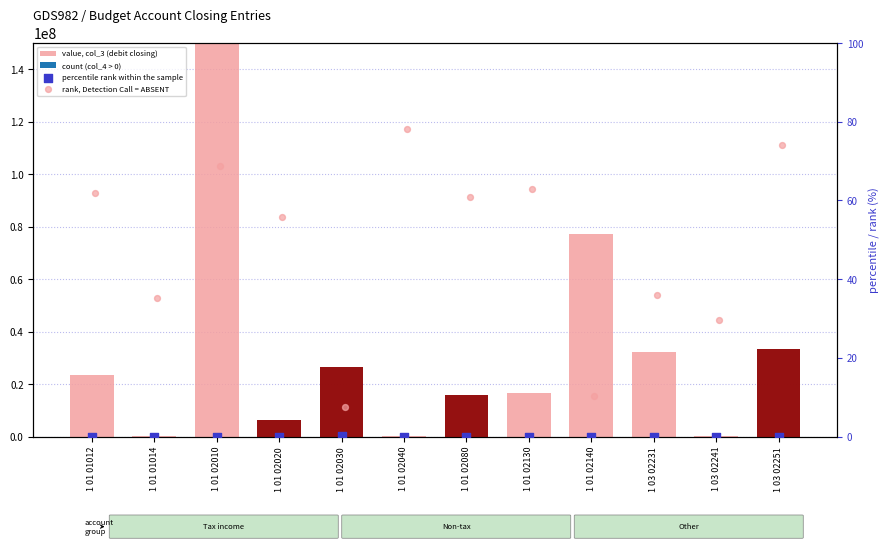

At which category is the sum across all series the highest?

1 01 02010